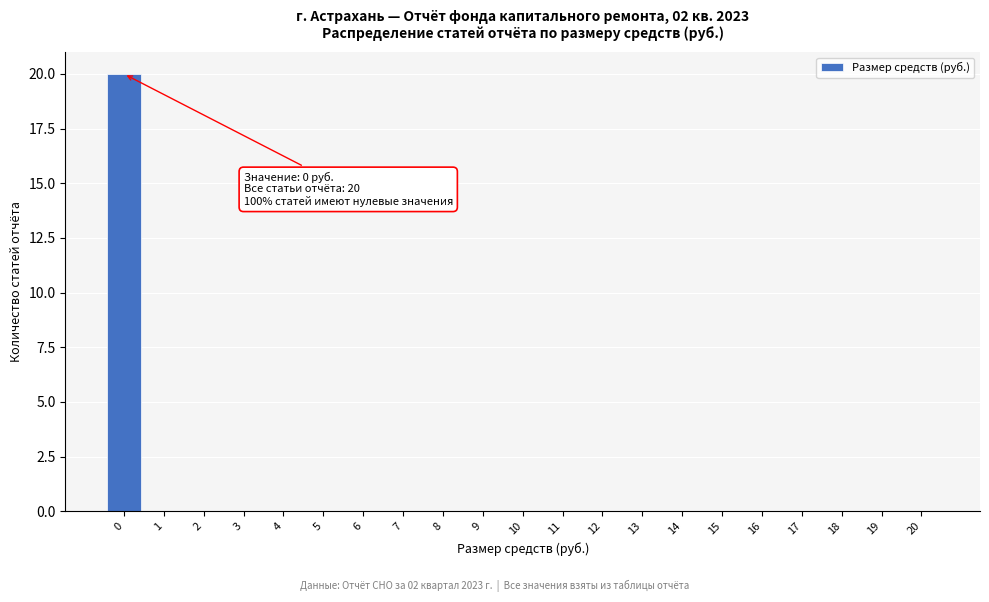

Reading right to left, list all the values displayed in this chart.

20=0	19=0	18=0	17=0	16=0	15=0	14=0	13=0	12=0	11=0	10=0	9=0	8=0	7=0	6=0	5=0	4=0	3=0	2=0	1=0	0=20